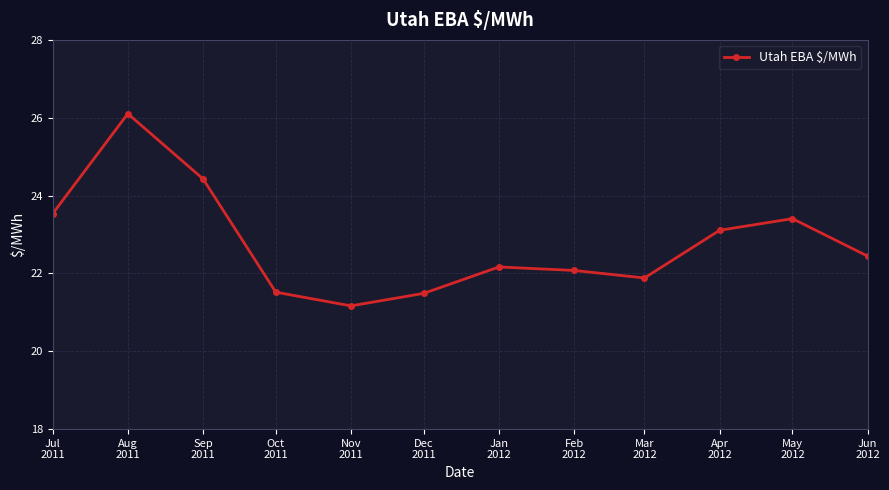

Count the number of categories in the chart.

12